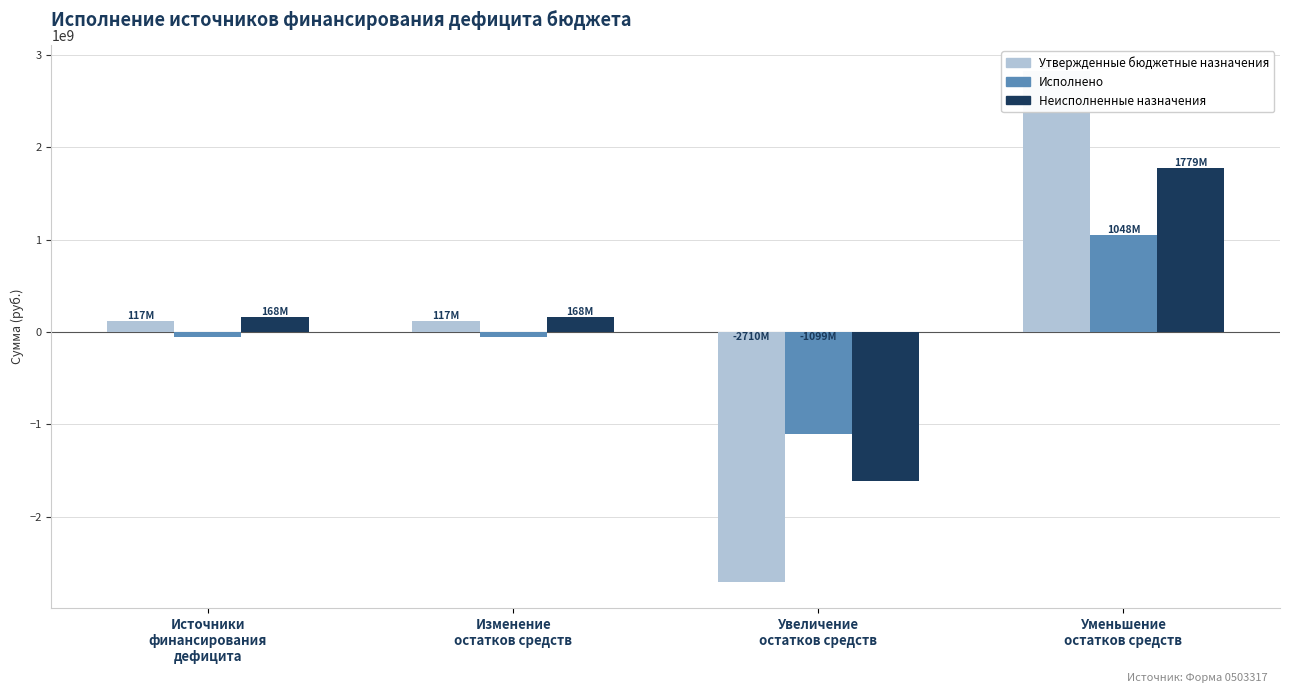

How many bars are there in total?

12